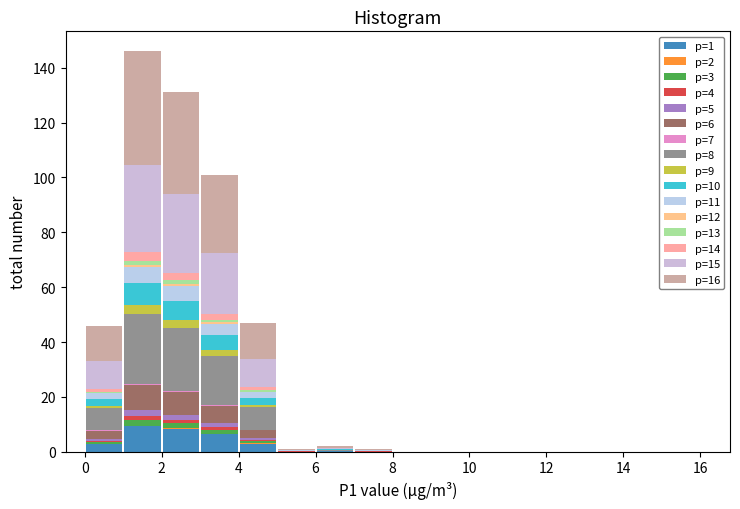

Which range on the x-axis has the tallest stacked bar (by total height)?

1 to 2